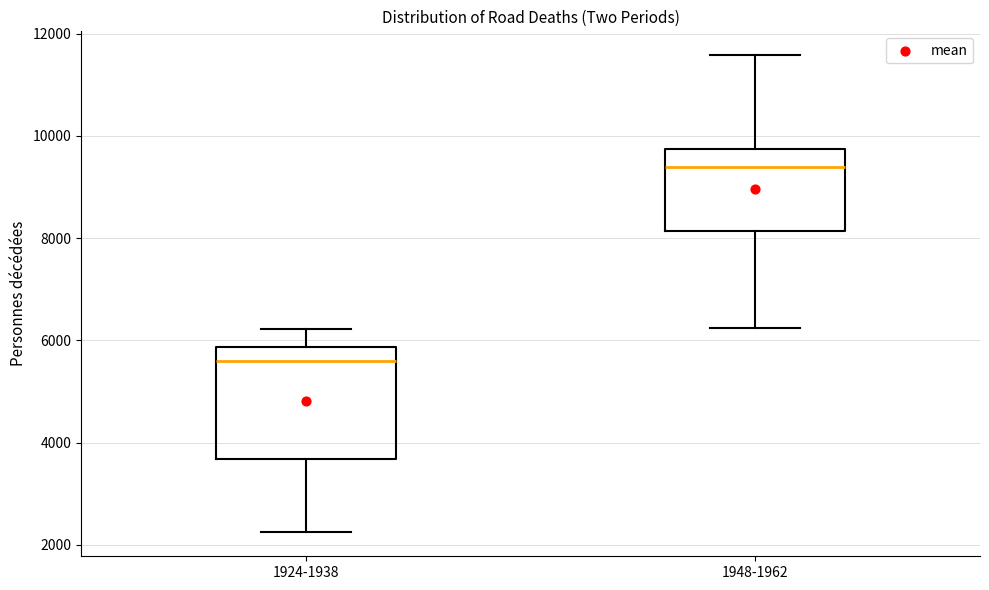

Which box has the lowest median line?

1924-1938